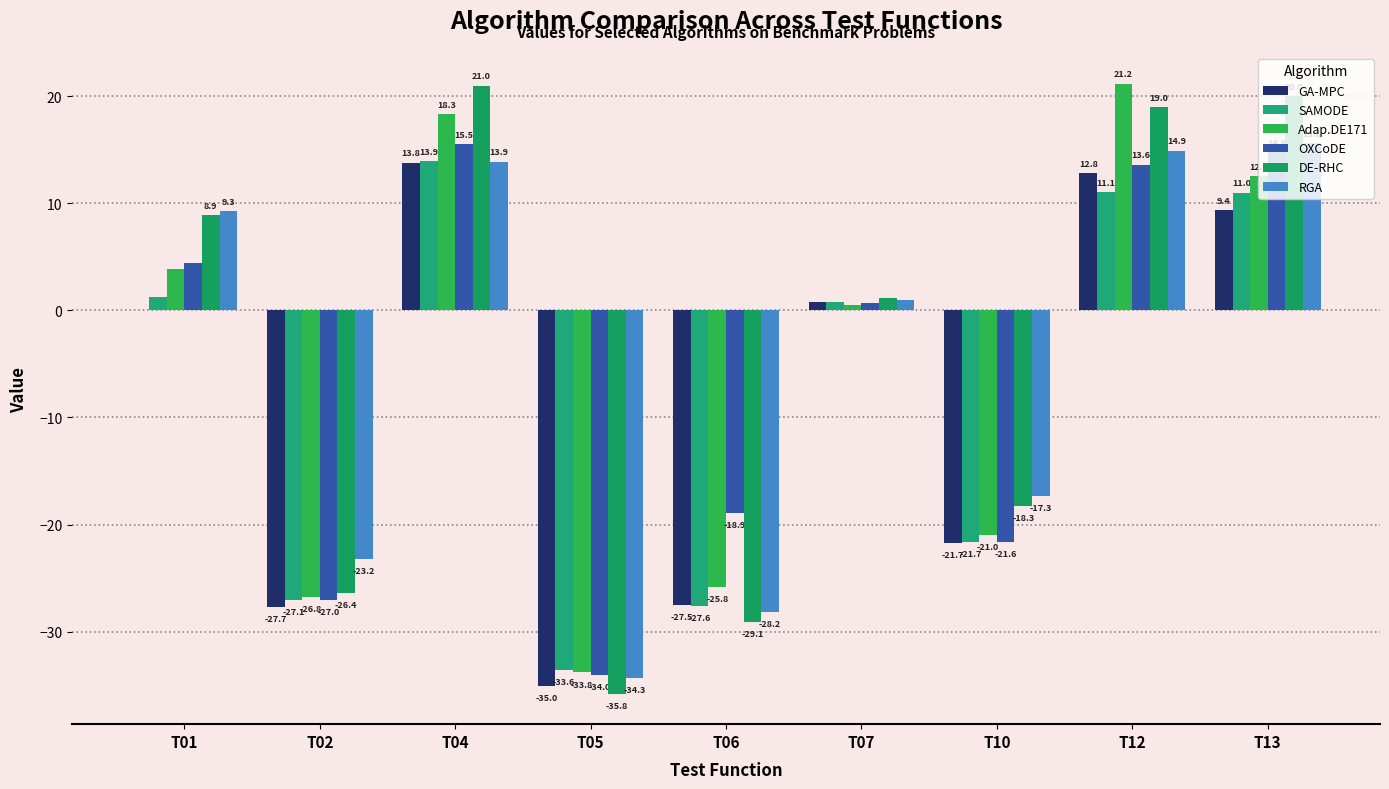

Which category has the lowest value across all series?

T05